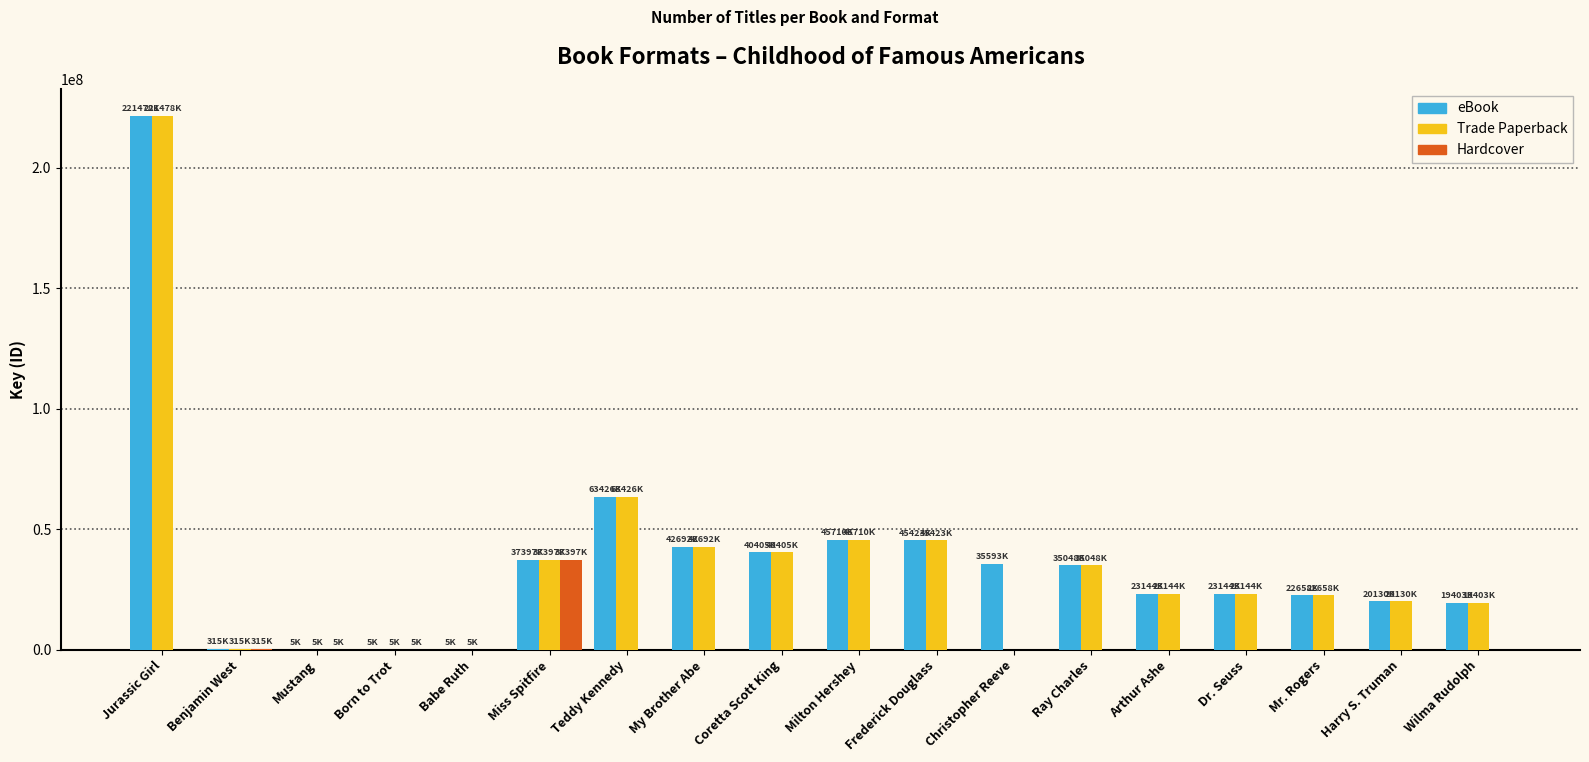

Is it true that eBook equals 45710981 at Milton Hershey?

True